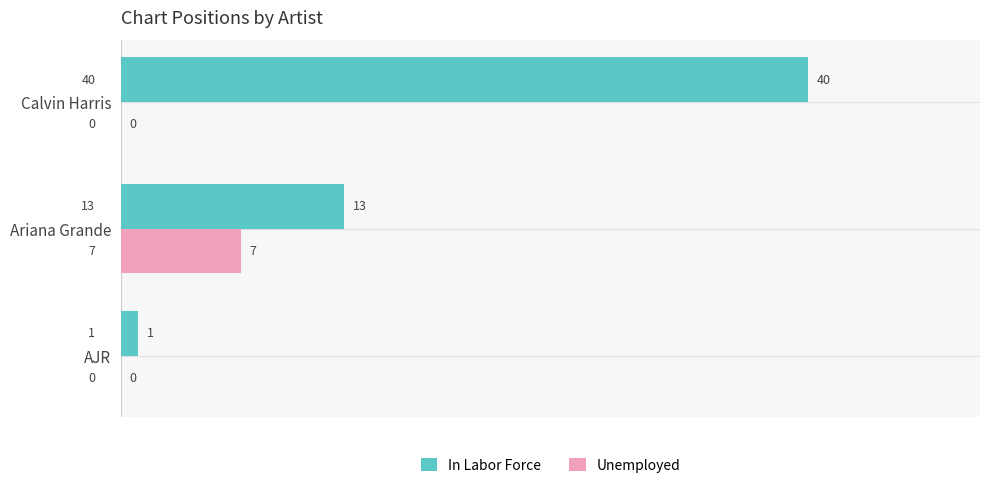

At which category is the sum across all series the highest?

Calvin Harris